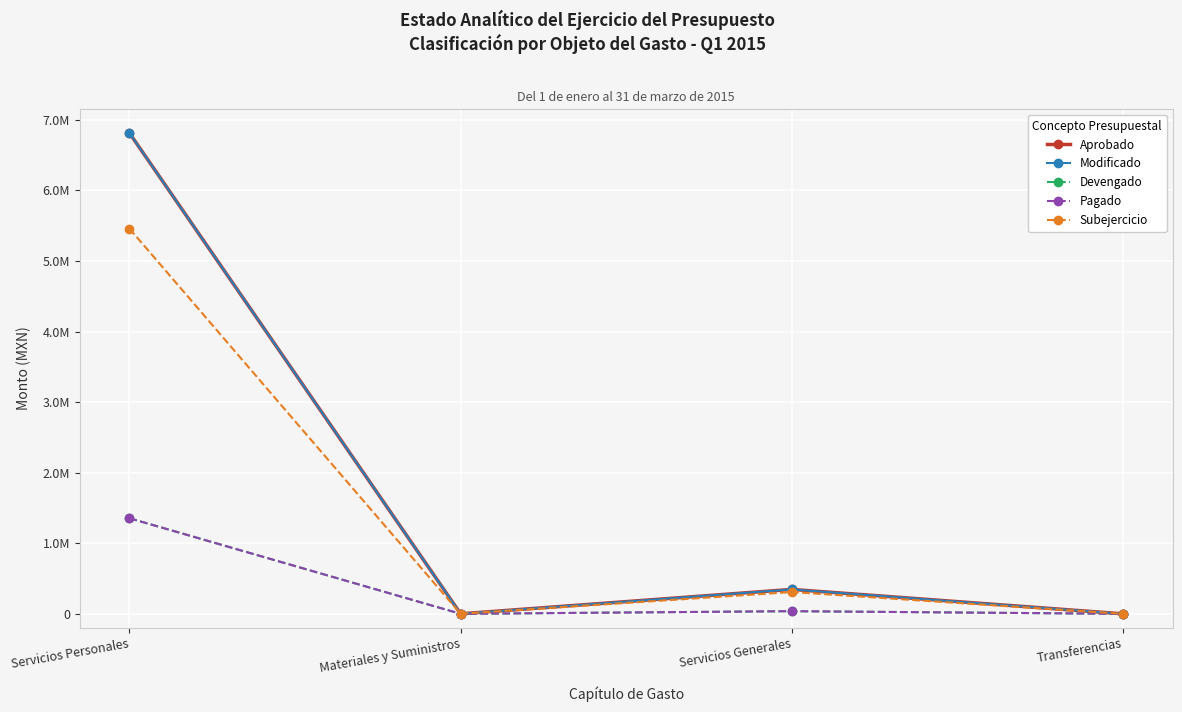

The Pagado series shows 37391.0 at Servicios Generales. True or false?

True